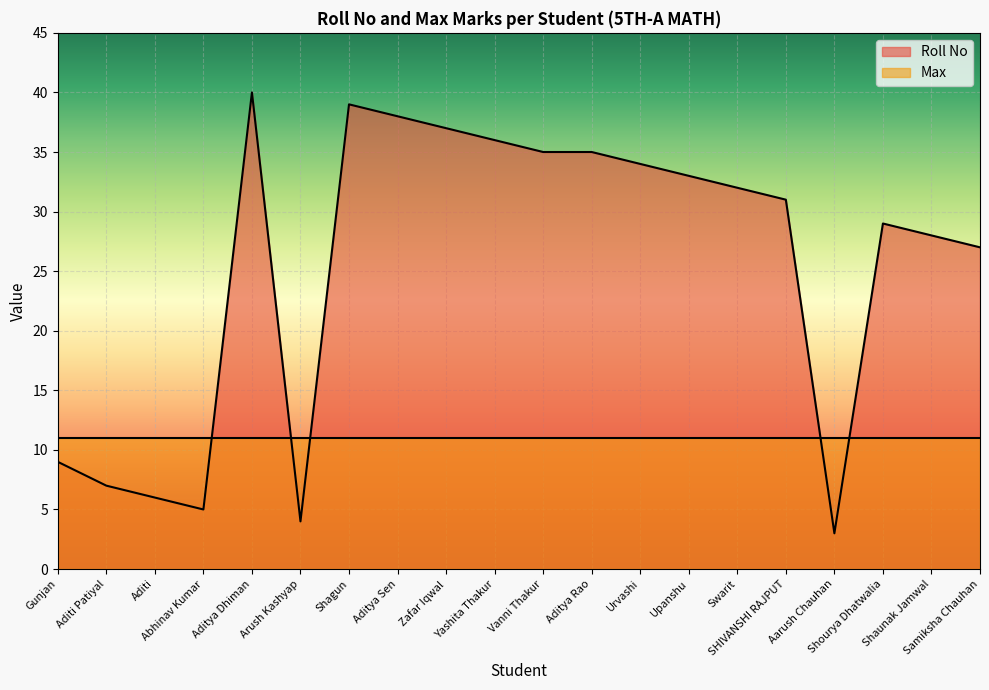

How many lines are shown in the chart?

2